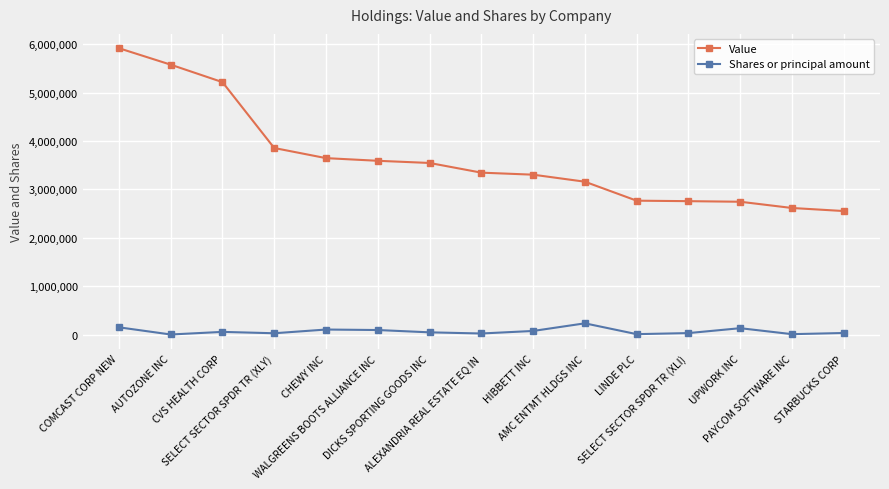

What is the value of the Value point at the 9th from the left?

3304000